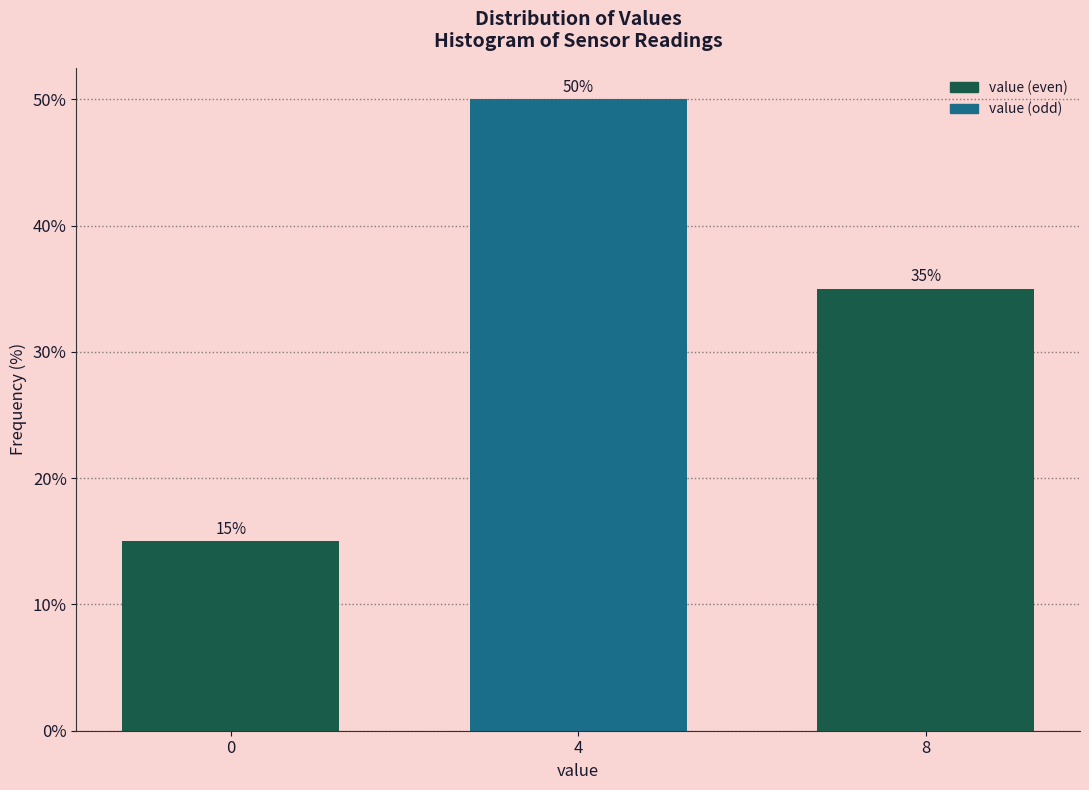

Reading right to left, list all the values displayed in this chart.

35	50	15